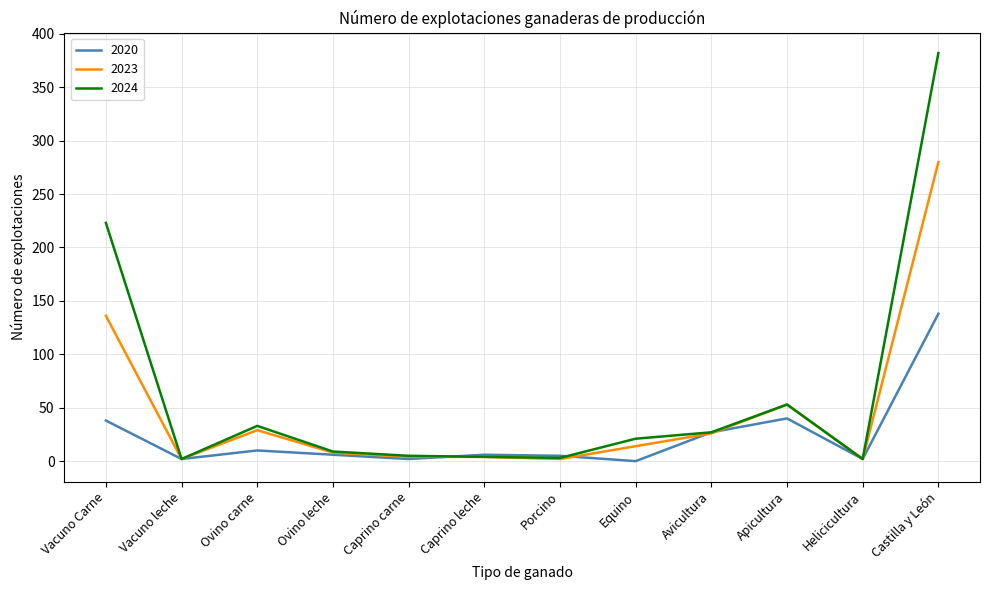

At which category does 2024 reach its first local valley?

Vacuno leche